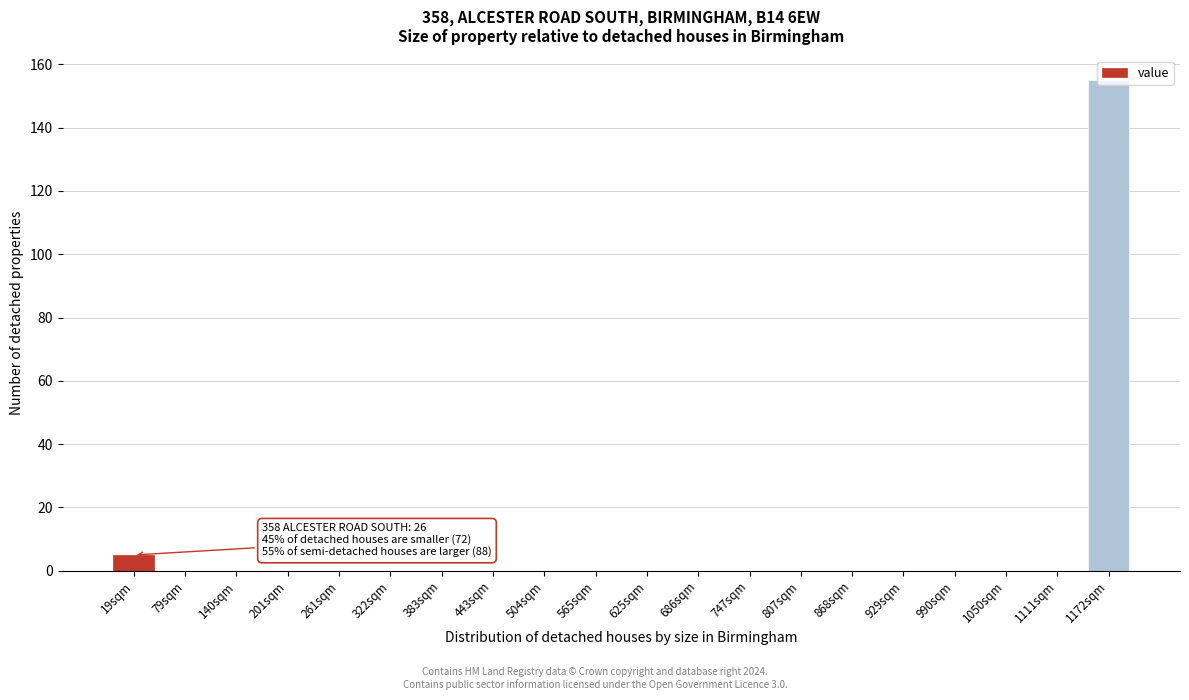

The value at 990sqm is 0. True or false?

True